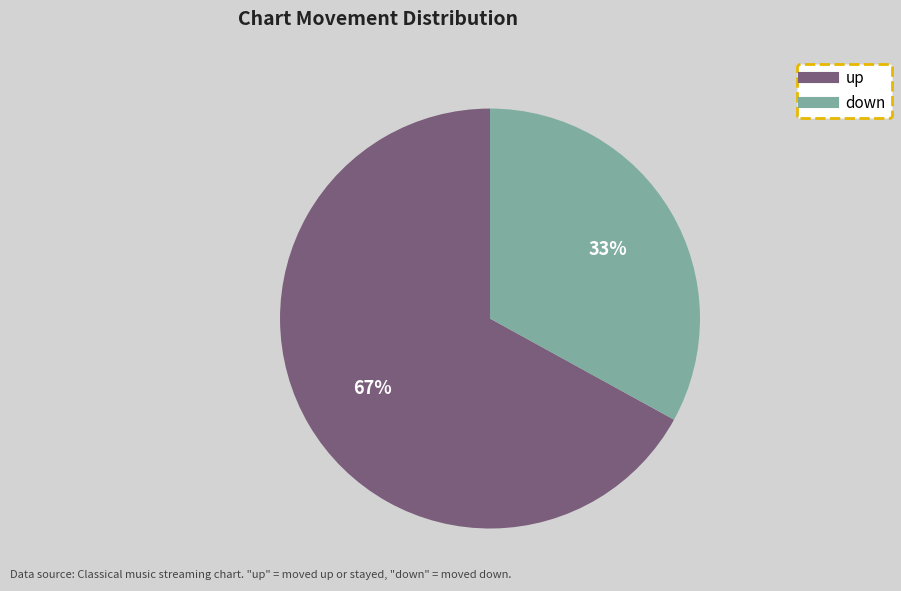

The up slice represents 53% of the pie. True or false?

False